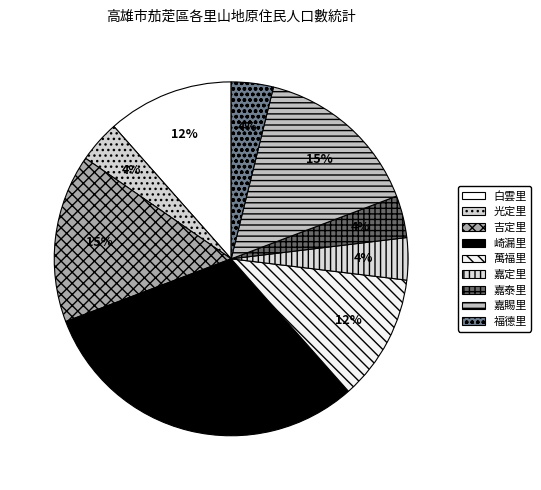

What is the smallest slice in the pie chart?

光定里